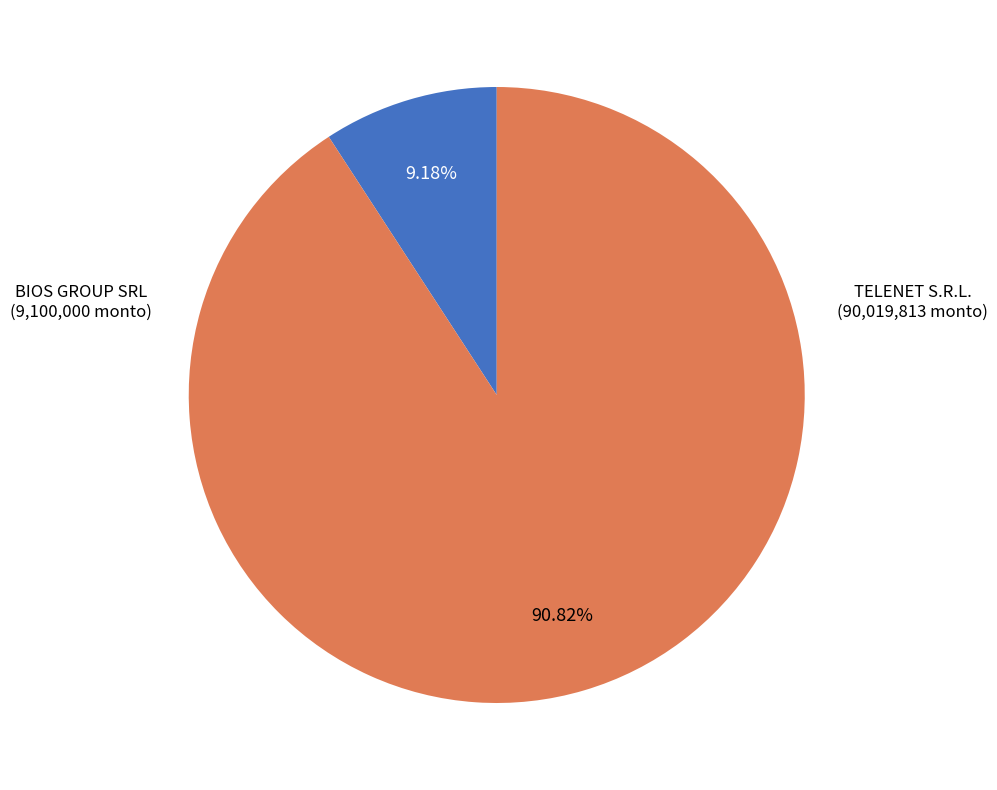

Count the number of slices in the pie.

2